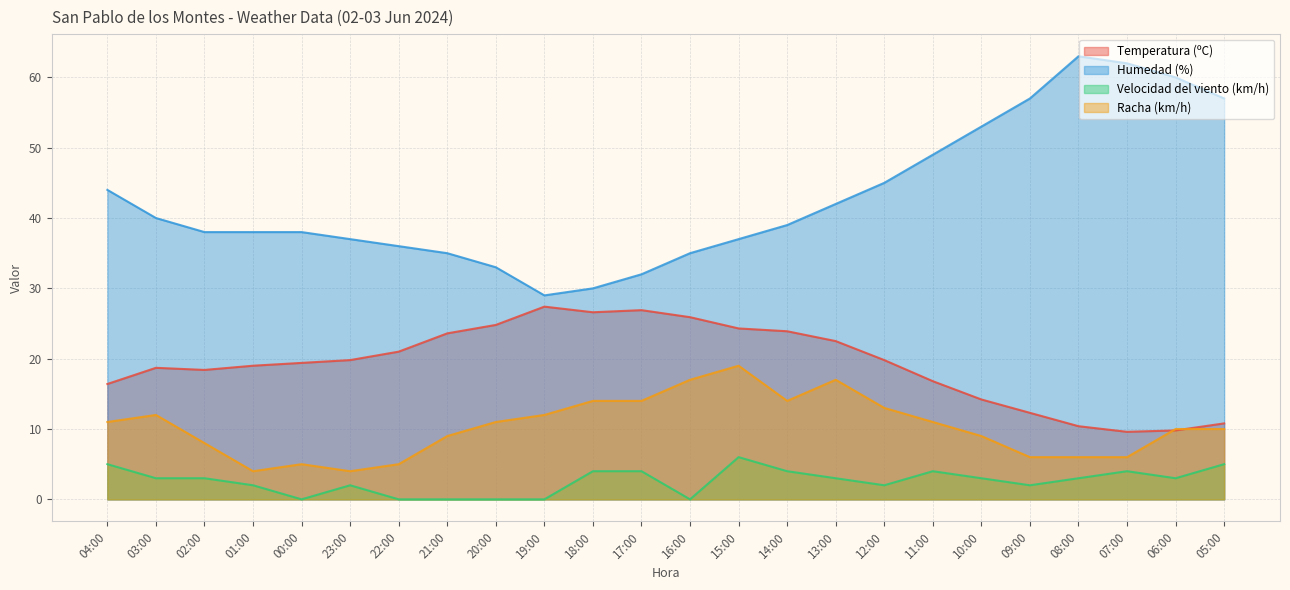

Which category has the lowest value in the Temperatura (ºC) series?

07:00